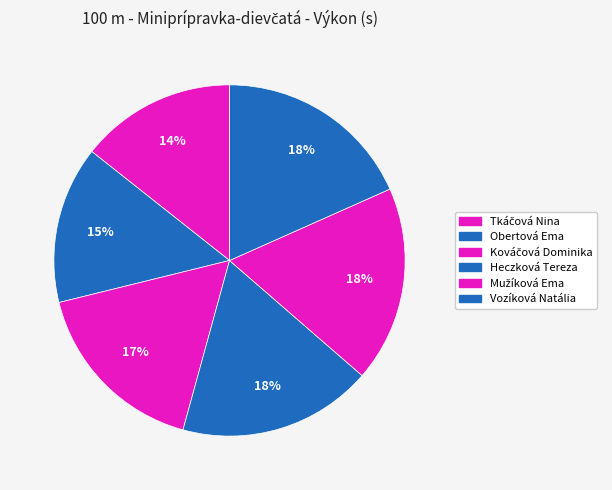

How many segments does this pie chart have?

6